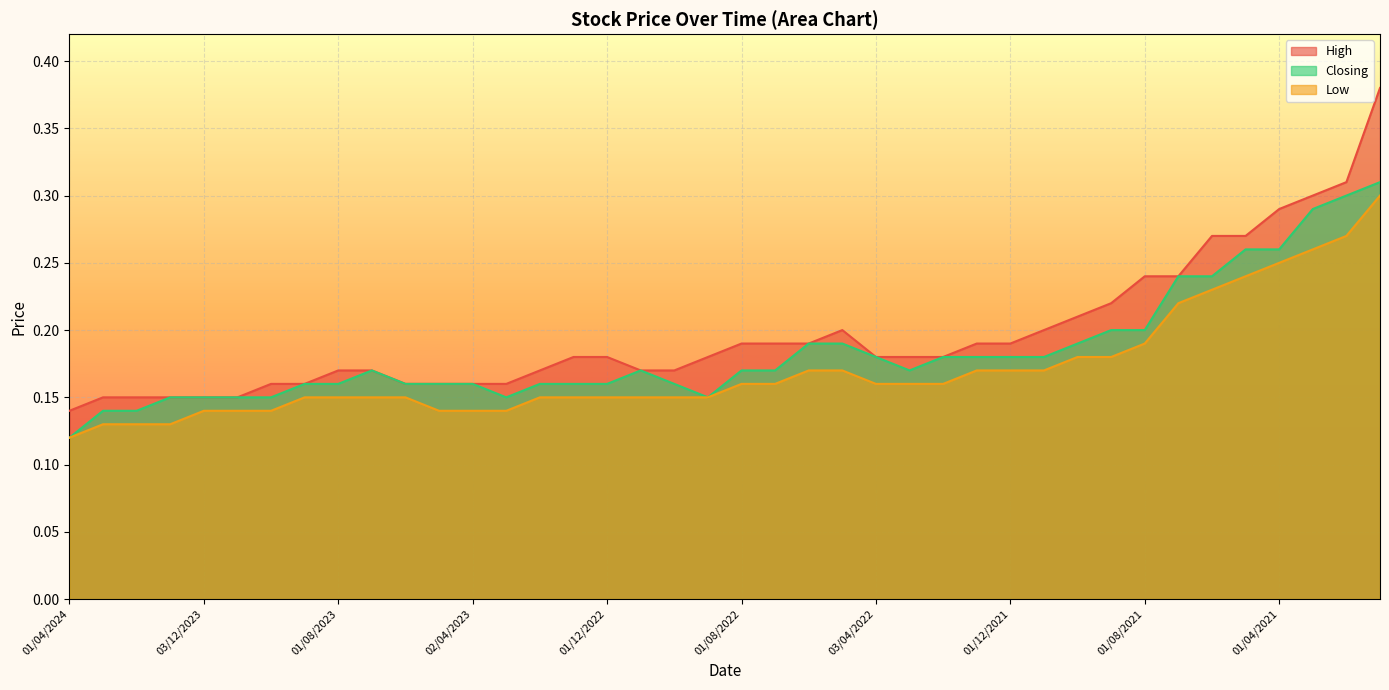

What value does the High series have at 02/04/2023?

0.2